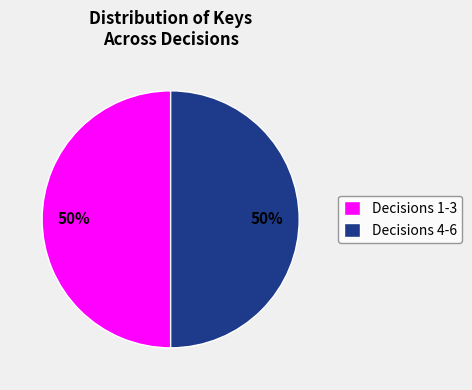

Combined, do Decisions 1-3 and Decisions 4-6 account for over 50%?

Yes